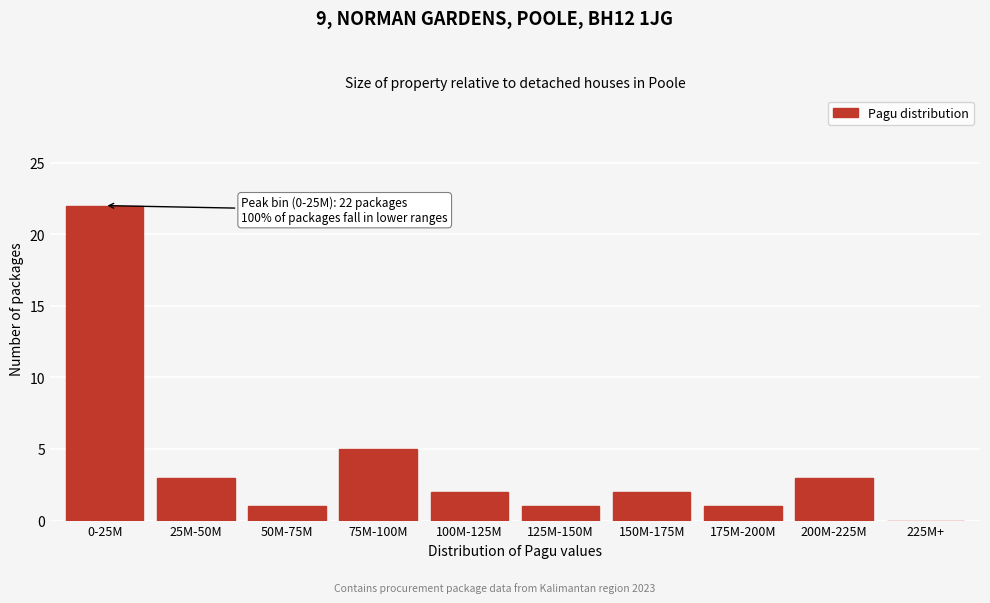

Reading right to left, what are all the values shown in this chart?

225M+=0	200M-225M=3	175M-200M=1	150M-175M=2	125M-150M=1	100M-125M=2	75M-100M=5	50M-75M=1	25M-50M=3	0-25M=22